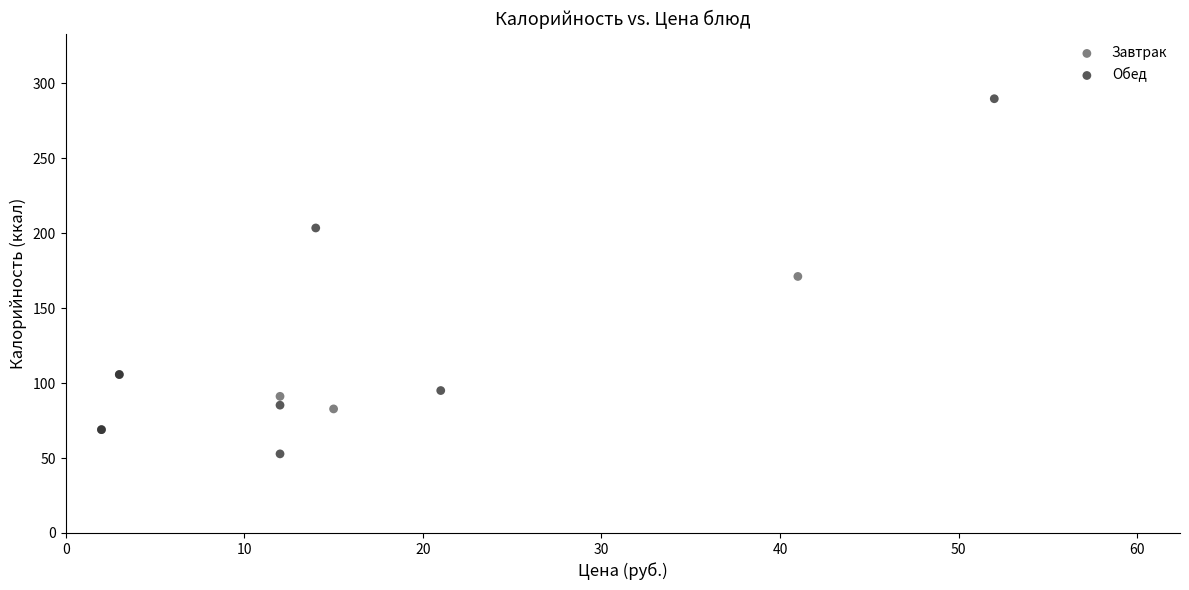

Which series reaches the minimum Y coordinate?

Обед